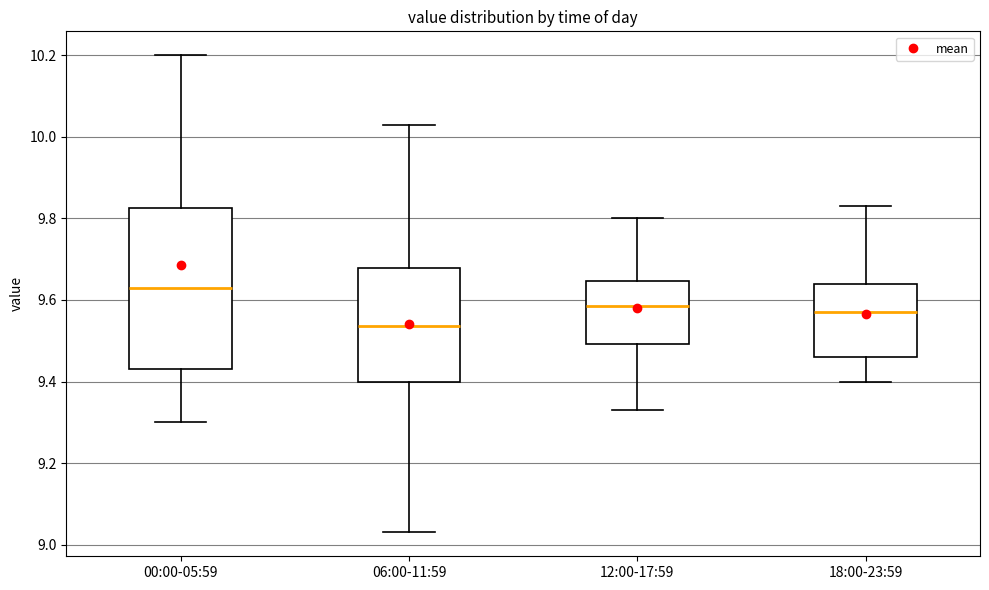

Which box has the lowest median line?

06:00-11:59